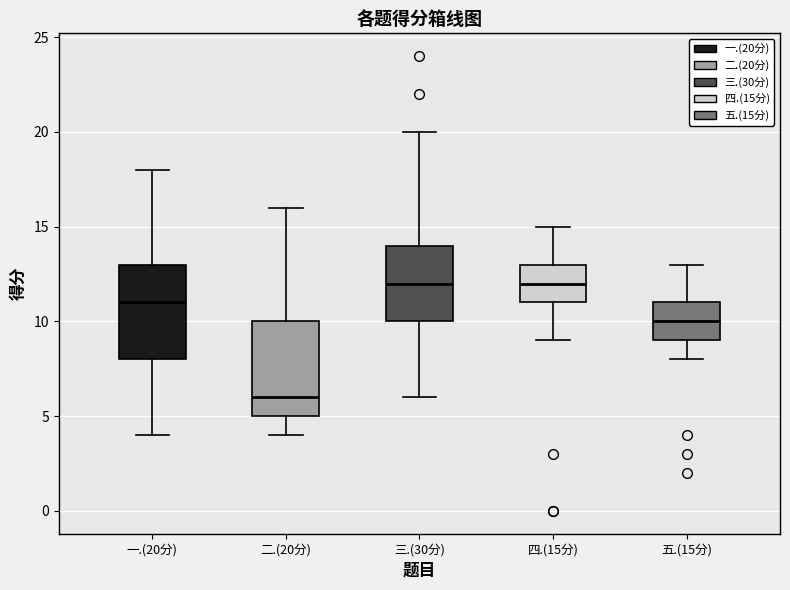

Where does the lower whisker of the box for 二.(20分) end on the y-axis? The values are not printed on the chart, so give them approximately, as read against the axis.

4